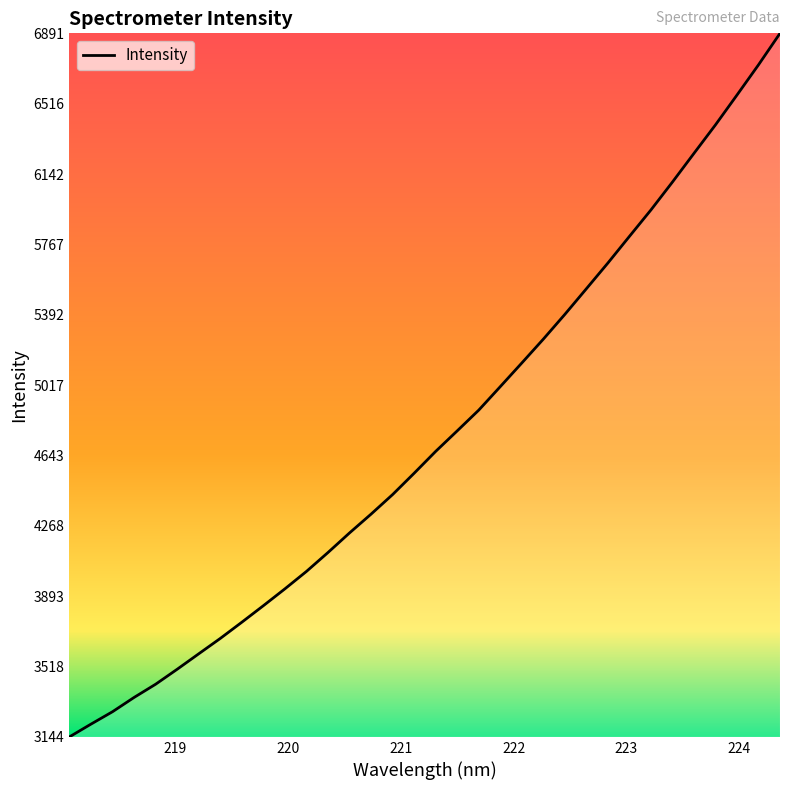

What is the greatest value displayed?

6891.1